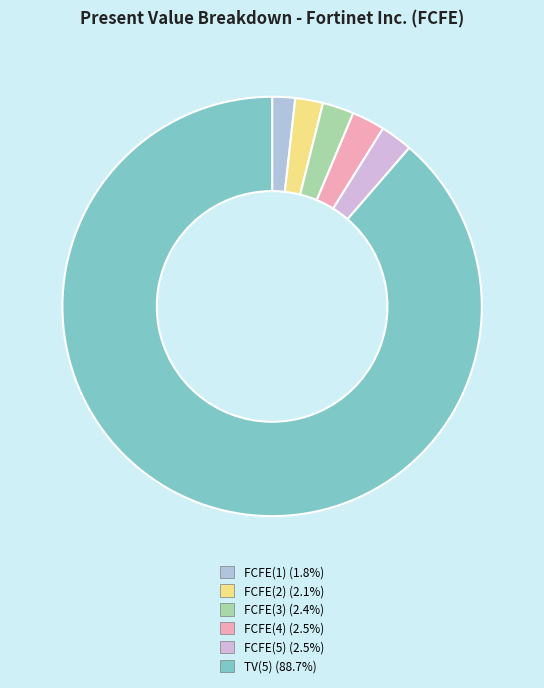

How many segments does this pie chart have?

6